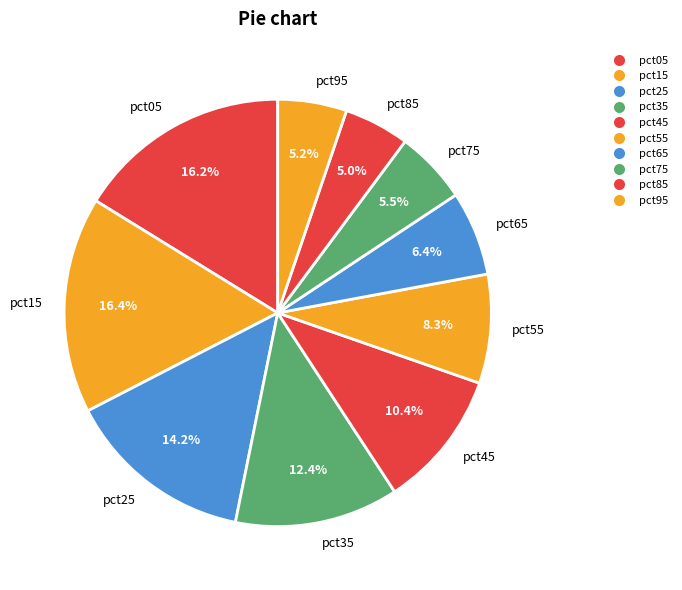

Is the sum of pct05 and pct55 greater than half?

No